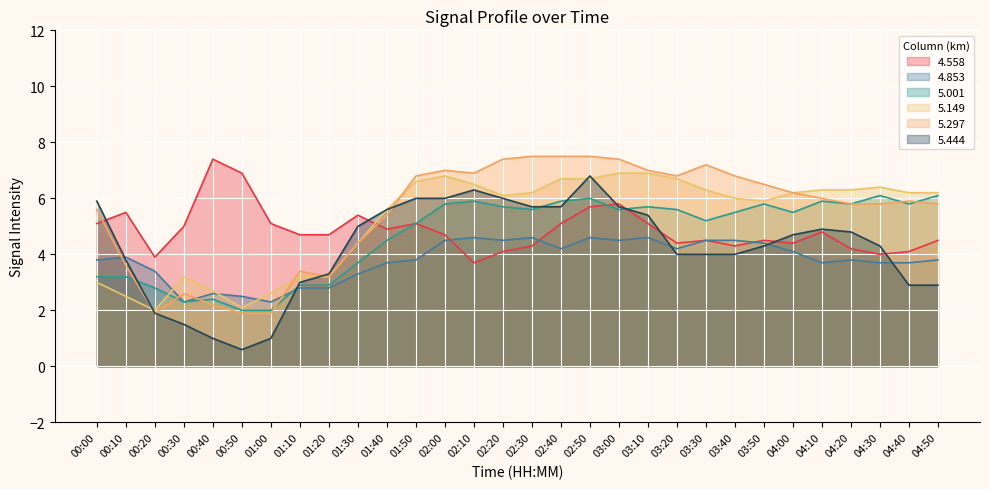

What is the label of the 15th point from the right?

02:30